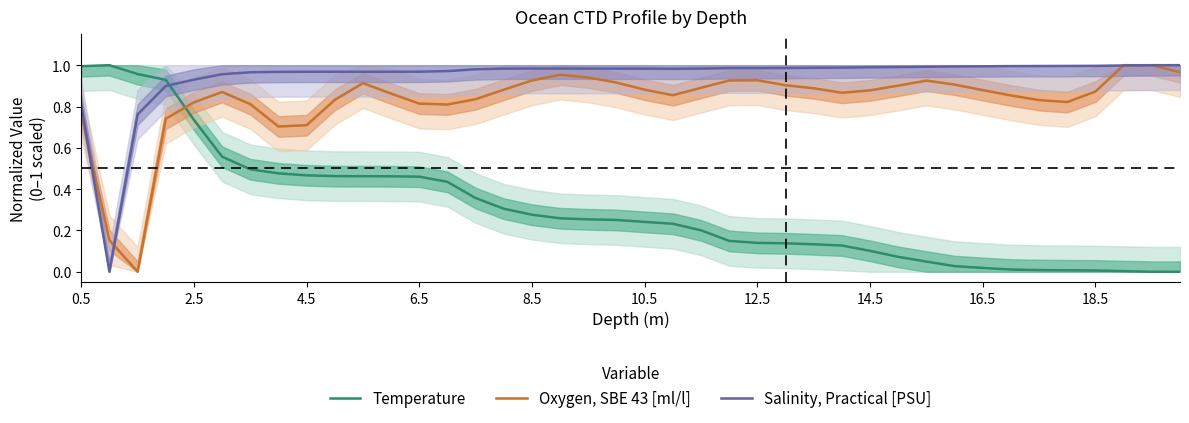

Does the chart have visible grid lines?

No